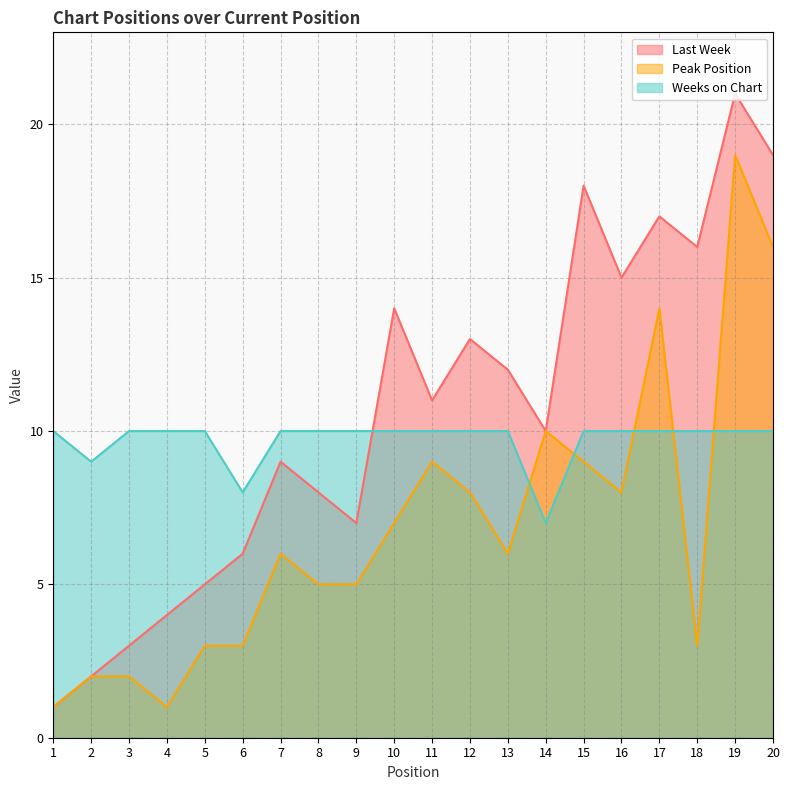

Reading left to right, list all the values displayed in this chart.

Last Week: 1	2	3	4	5	6	9	8	7	14	11	13	12	10	18	15	17	16	21	19
Peak Position: 1	2	2	1	3	3	6	5	5	7	9	8	6	10	9	8	14	3	19	16
Weeks on Chart: 10	9	10	10	10	8	10	10	10	10	10	10	10	7	10	10	10	10	10	10